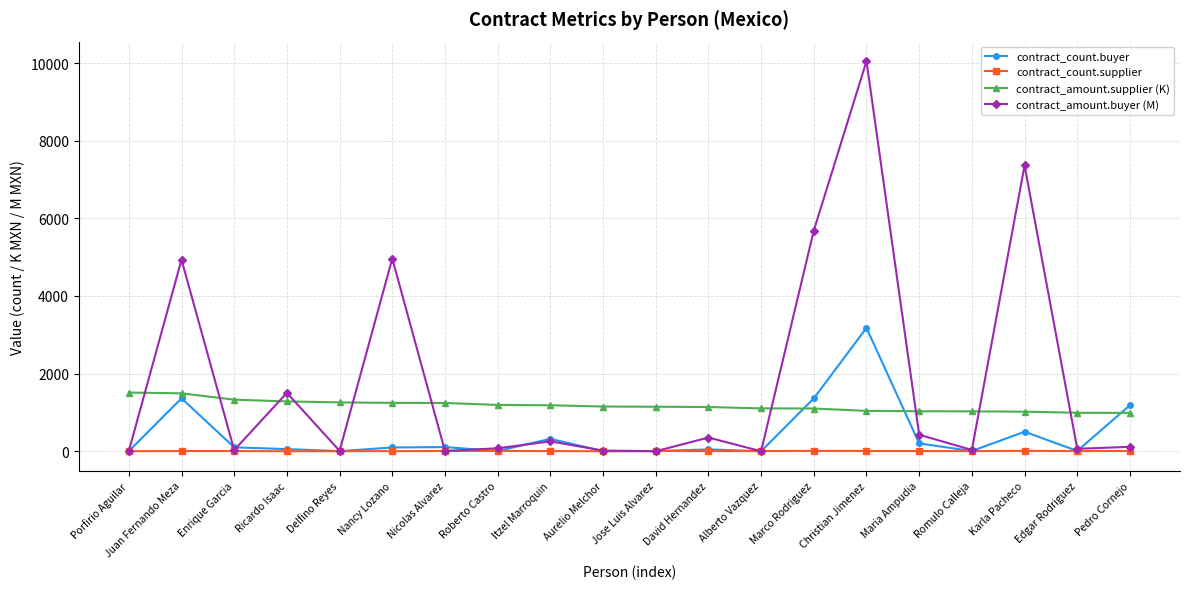

At which category does contract_amount.buyer (M) reach its first local peak?

Juan Fernando Meza